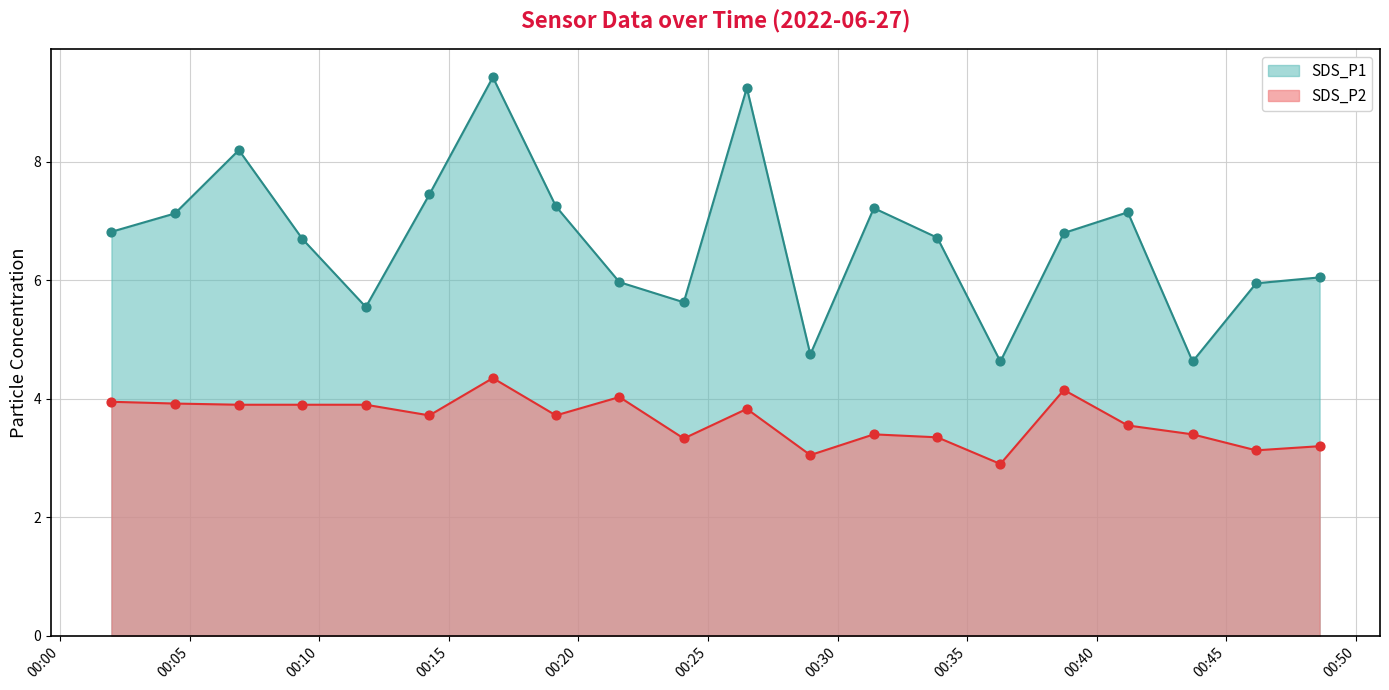

At how many categories does at least one series exceed 3?

20